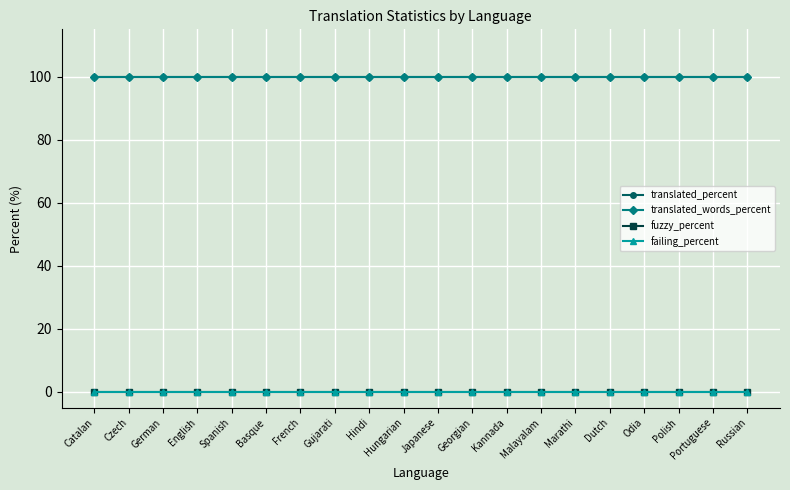

What is the difference between the highest and lowest values at Hungarian?

100